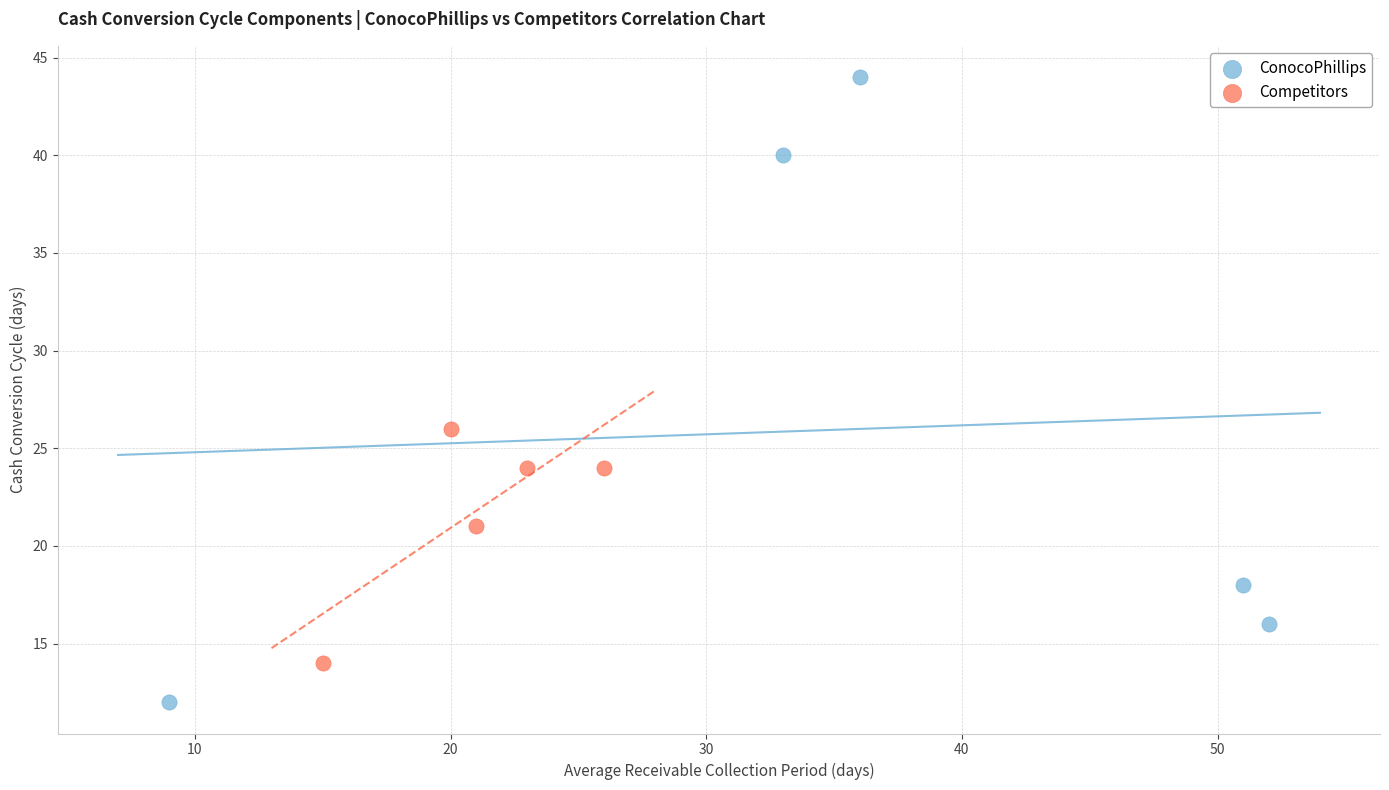

Which series has the largest Y range (max minus min)?

ConocoPhillips